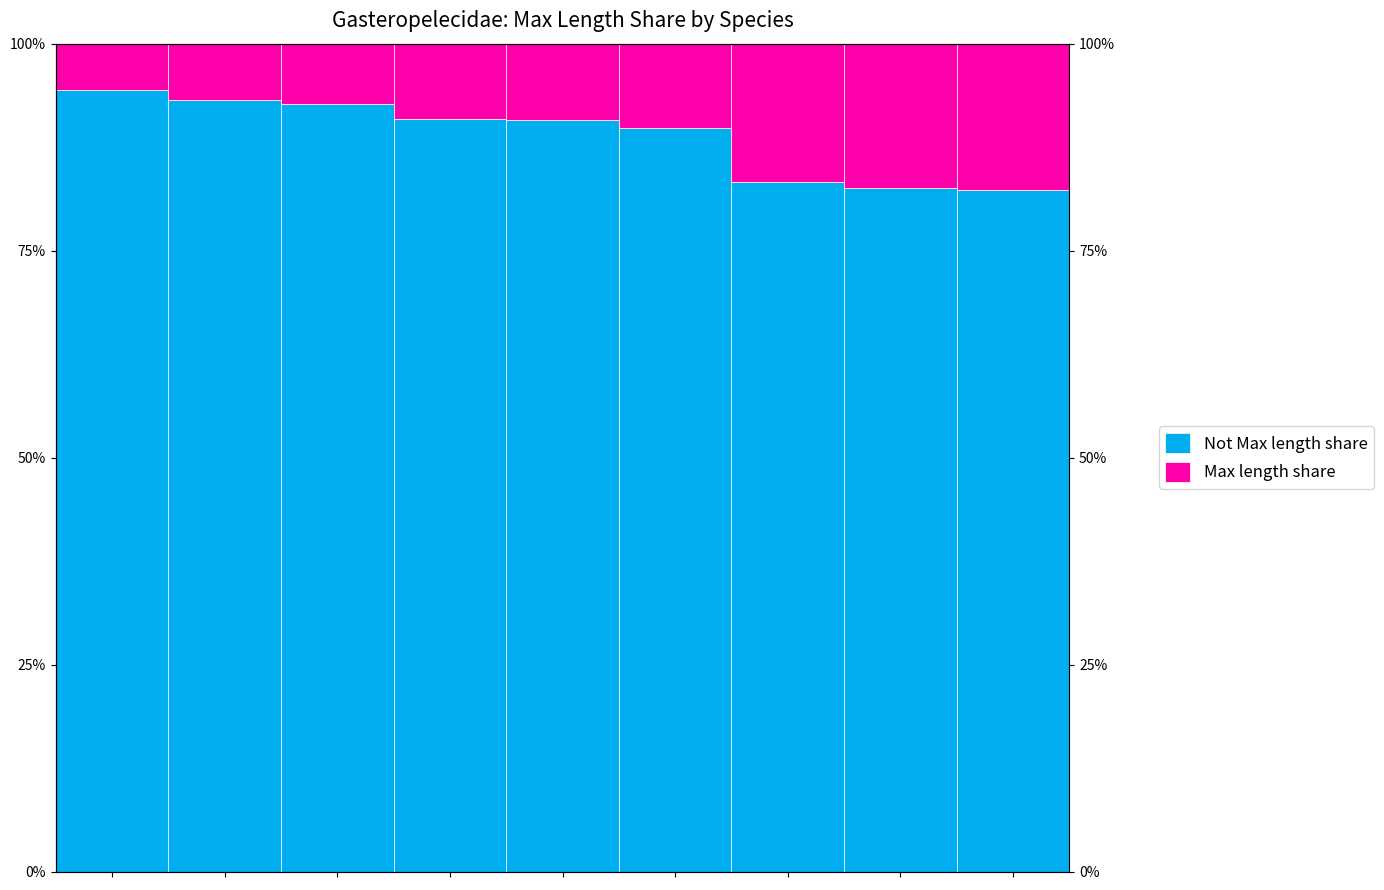

Which has a higher value, 1 or 7?

1